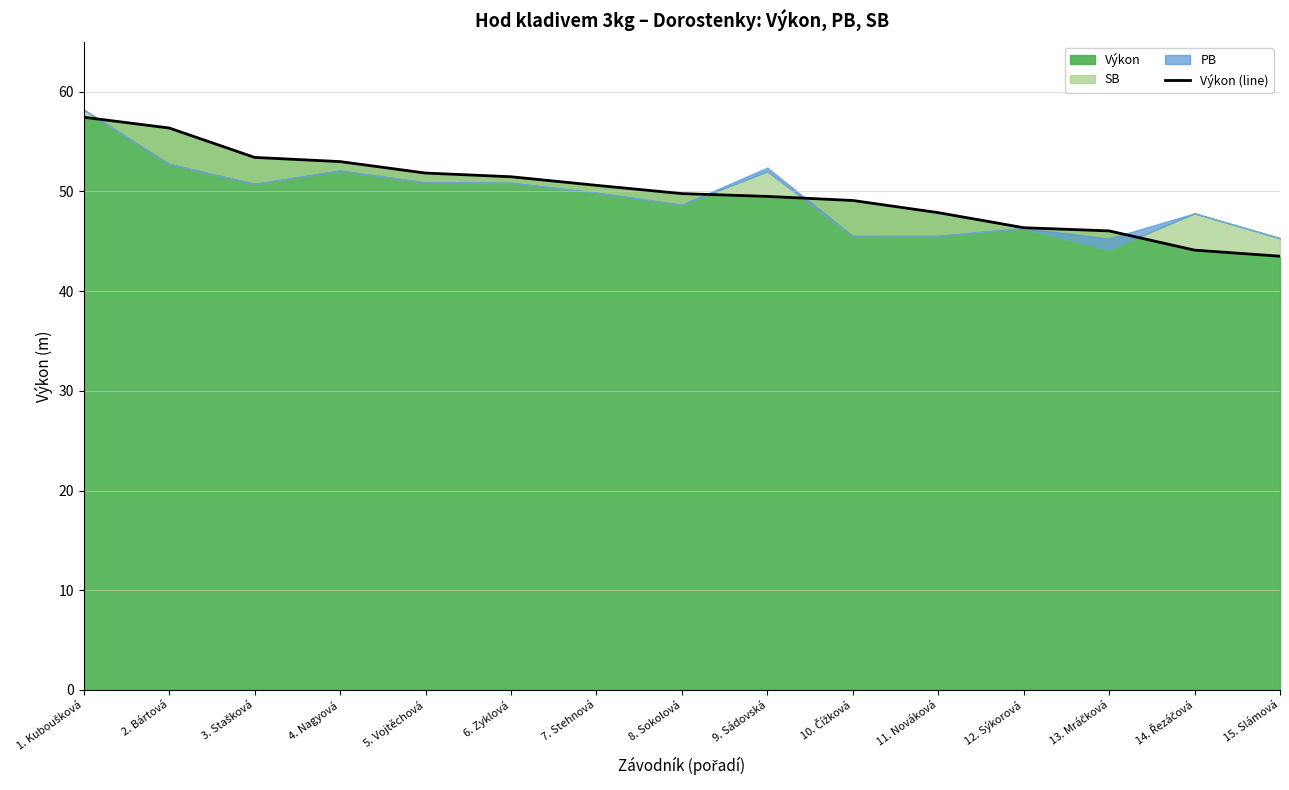

Read the value at 9. Sádovská.

49.5